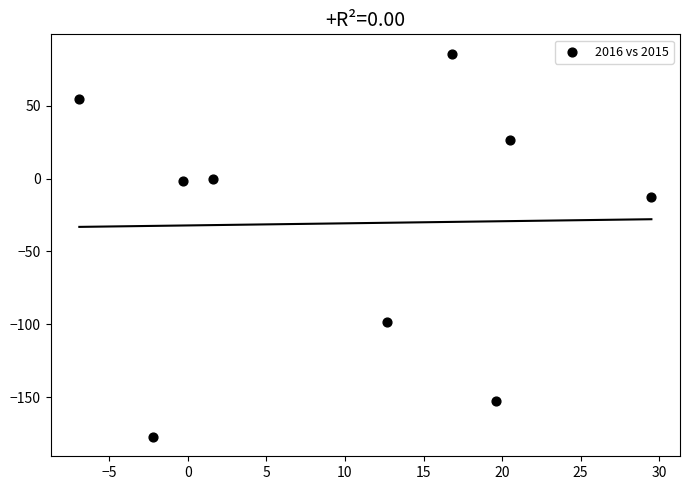

What is the range of Y values (max minus min)?

263.0